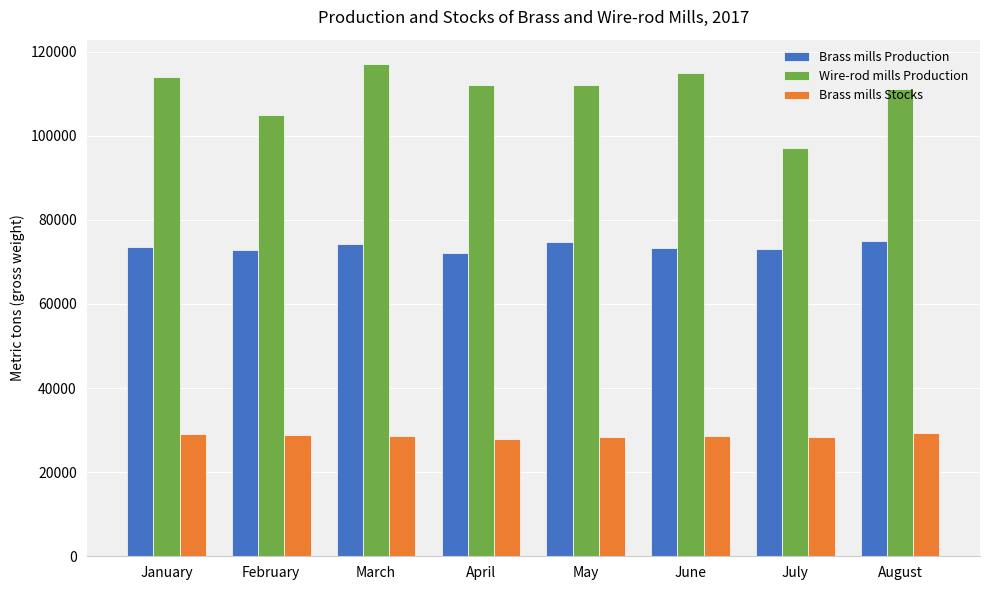

At which category does the chart reach its peak across all series?

March